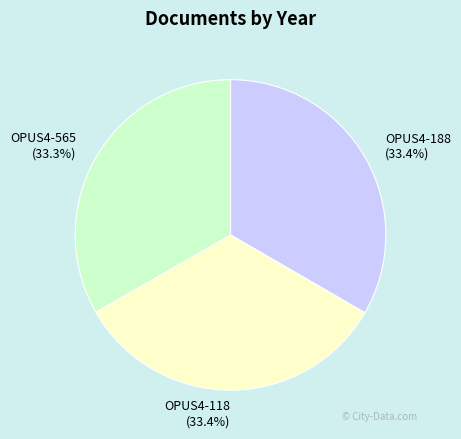

How many segments does this pie chart have?

3